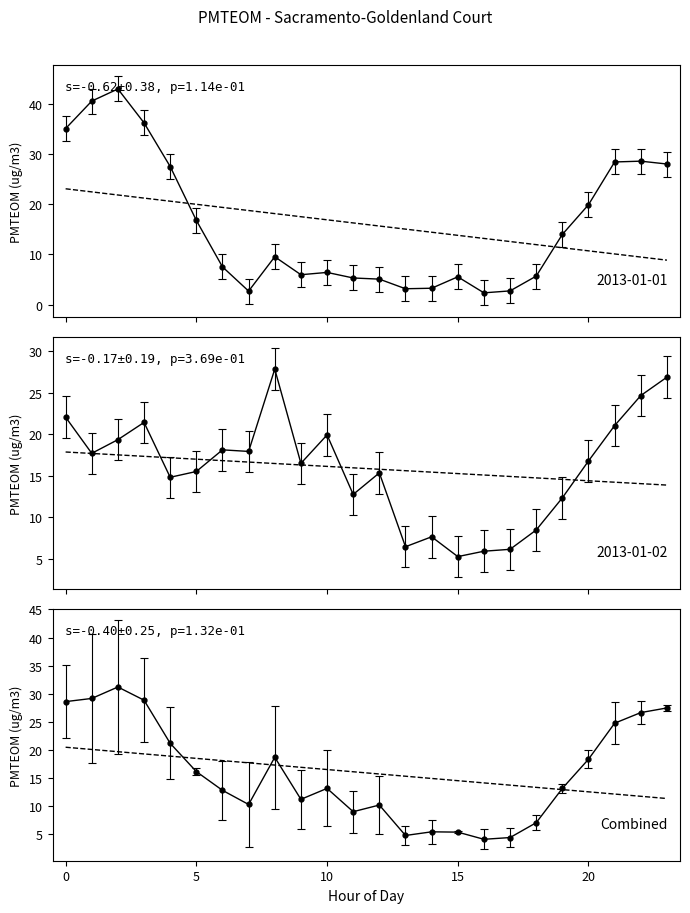

Between 21 and 4, which is larger?

21